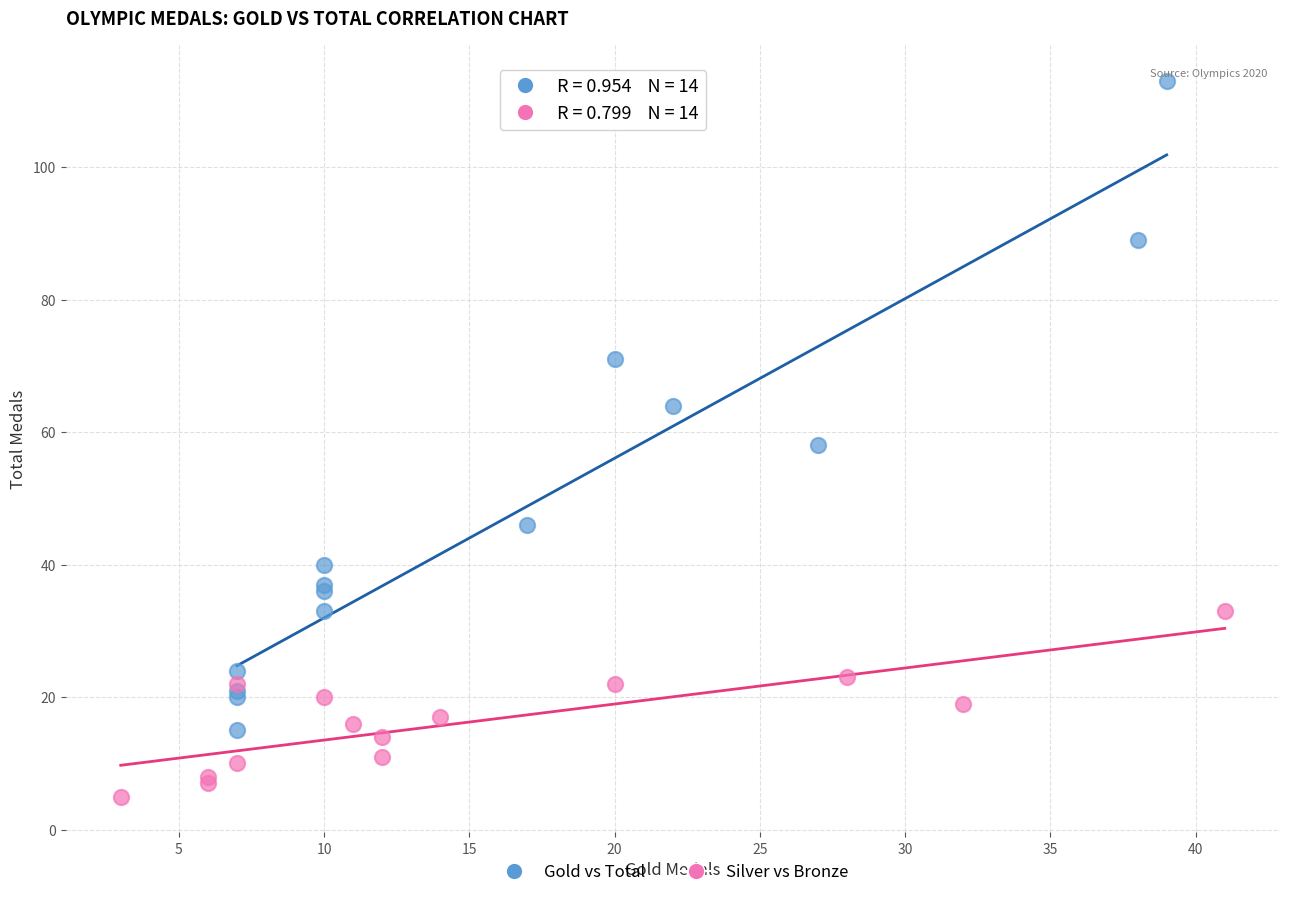

What are all the series names shown in the legend?

Gold vs Total, Silver vs Bronze